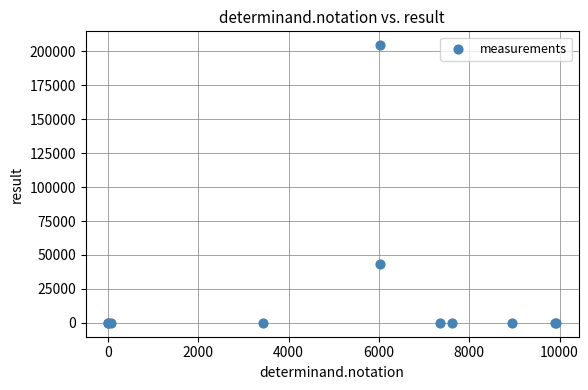

What Y value in the scatter plot is closest to 102250?

43505.0